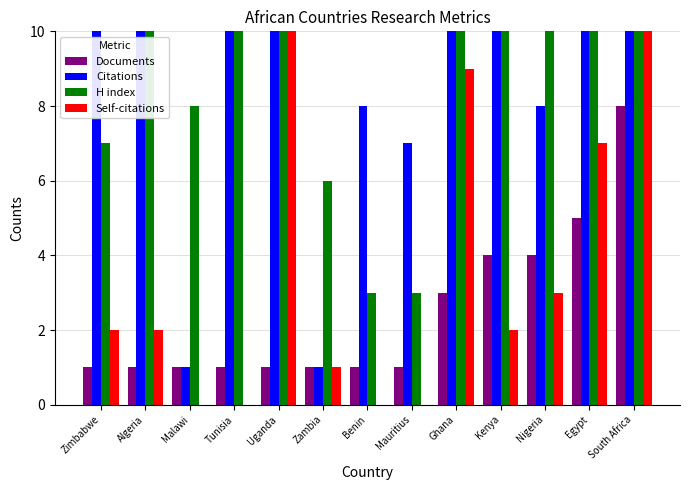

What is the spread (max minus min) of values at Ghana?

48